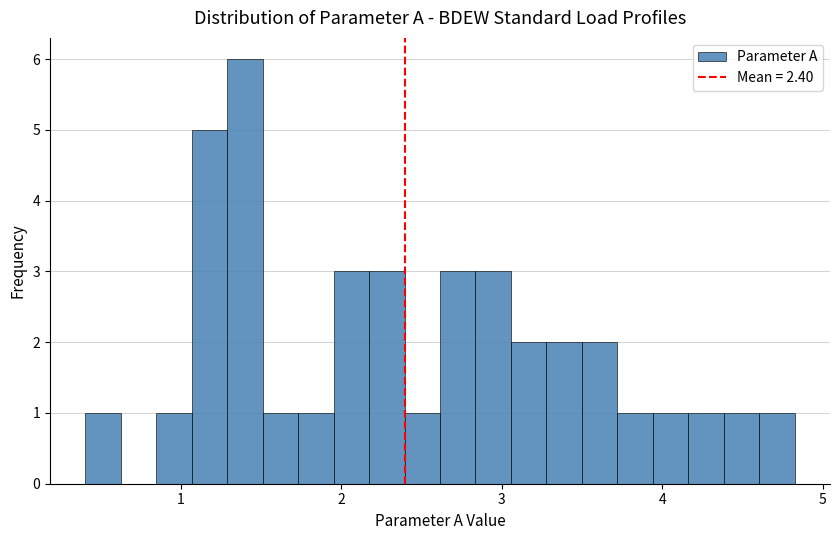

Read against the x-axis, roughly where is the centre of the tallest bar?

1.4